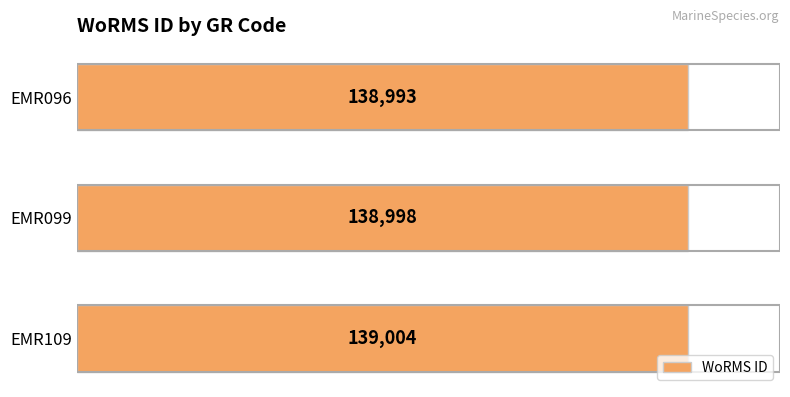

At which label is the value closest to 138998?

EMR099